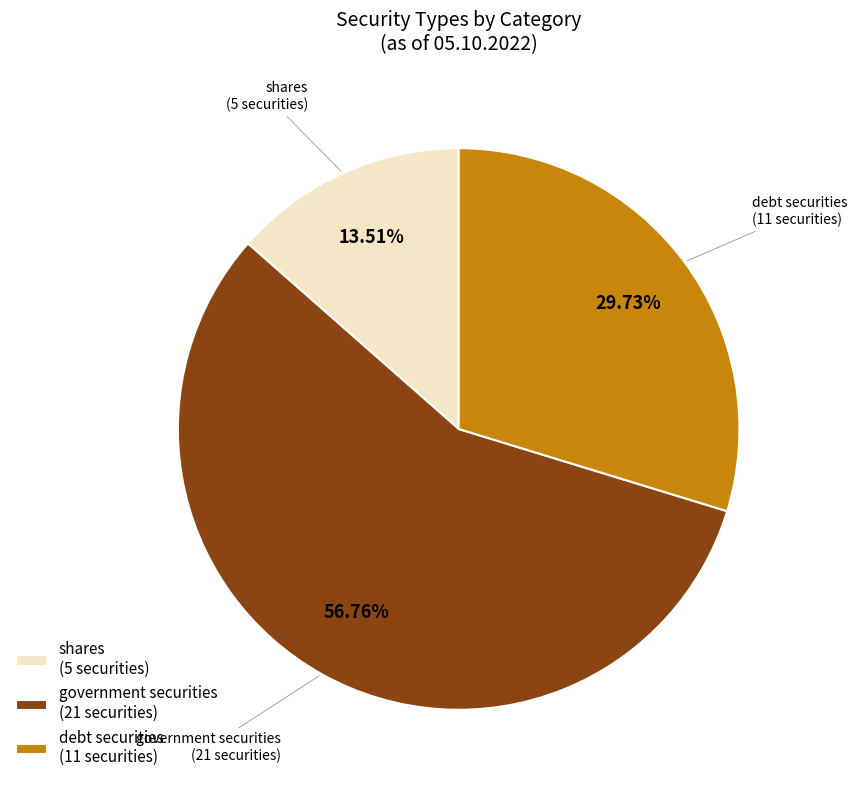

Does shares (5 securities) account for over 50% of the chart?

No